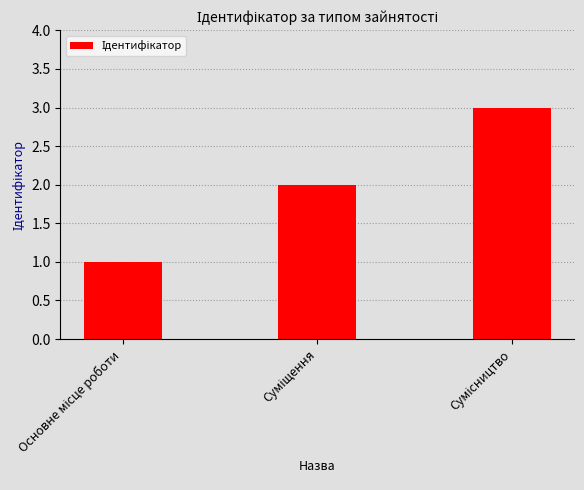

What is the greatest value displayed?

3